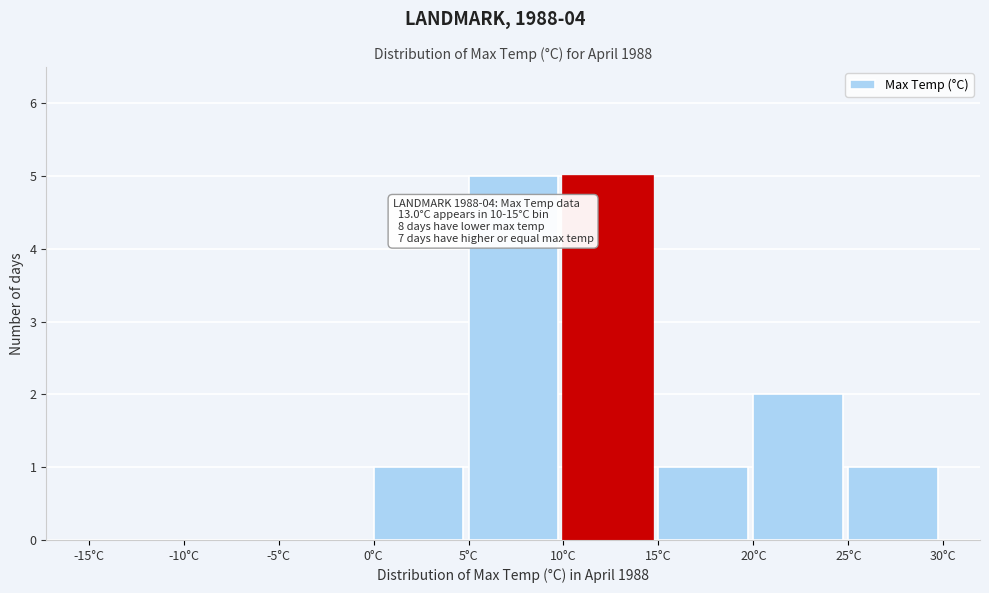

Reading left to right, what are all the values shown in this chart?

-15°C=0	-10°C=0	-5°C=0	0°C=1	5°C=5	10°C=5	15°C=1	20°C=2	25°C=1